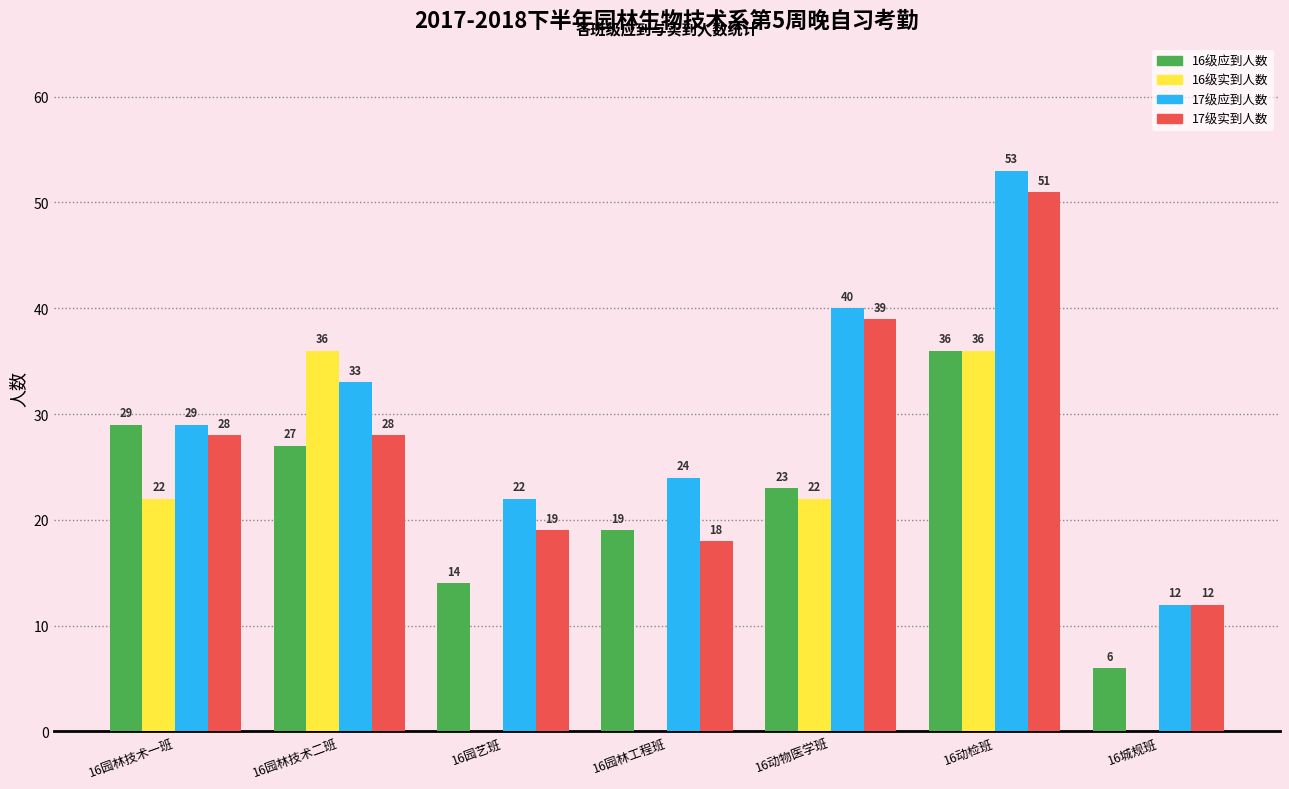

What is the total value across all series at 16动检班?

176